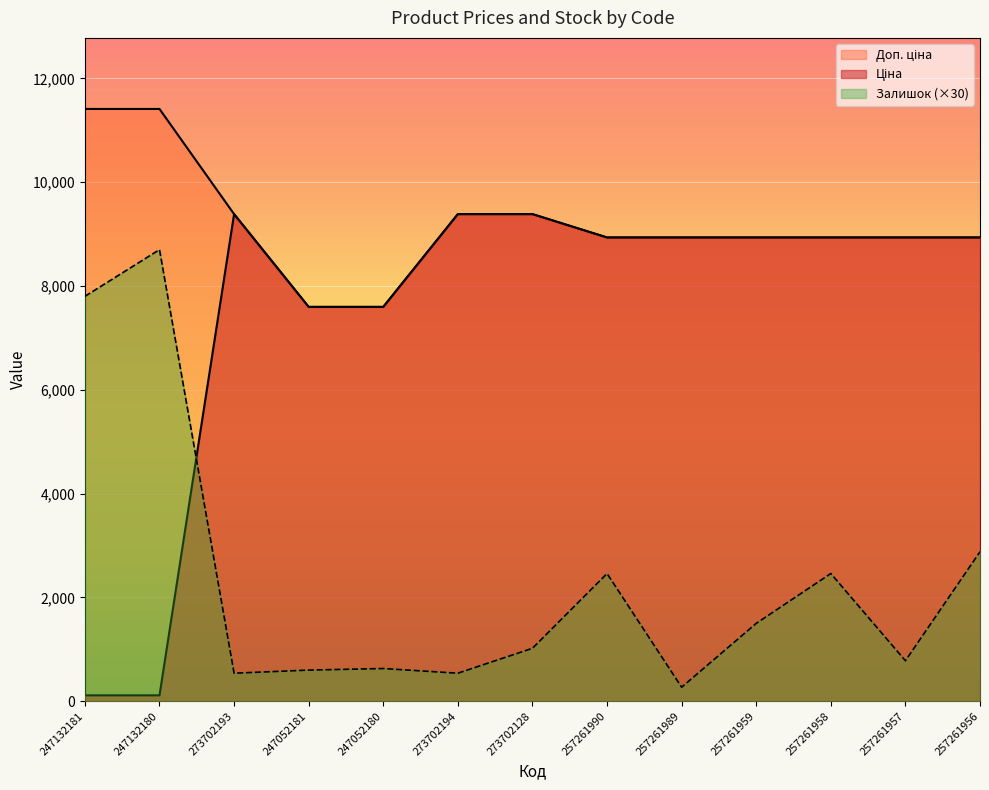

What is the total value across all series at 247052181?

15793.1